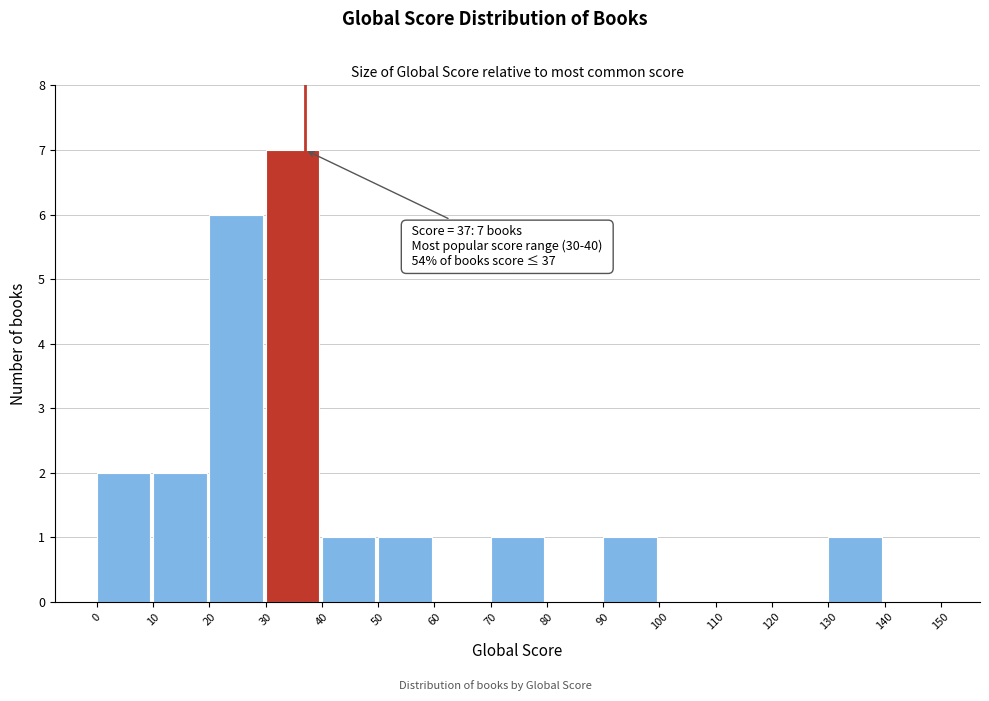

Which range on the x-axis has the tallest bar?

30 to 40